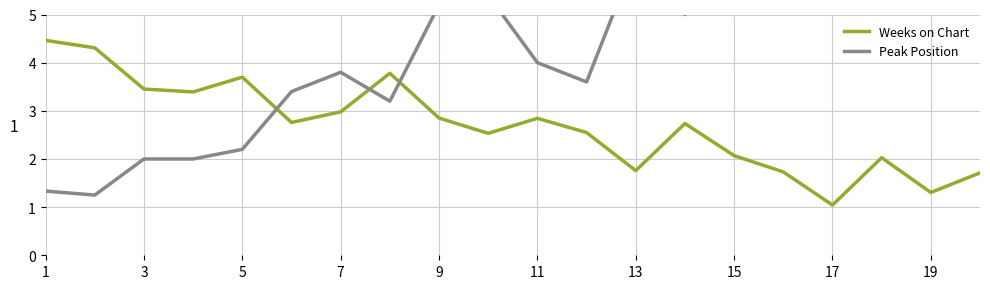

What is the highest value of the Weeks on Chart series?

4.5